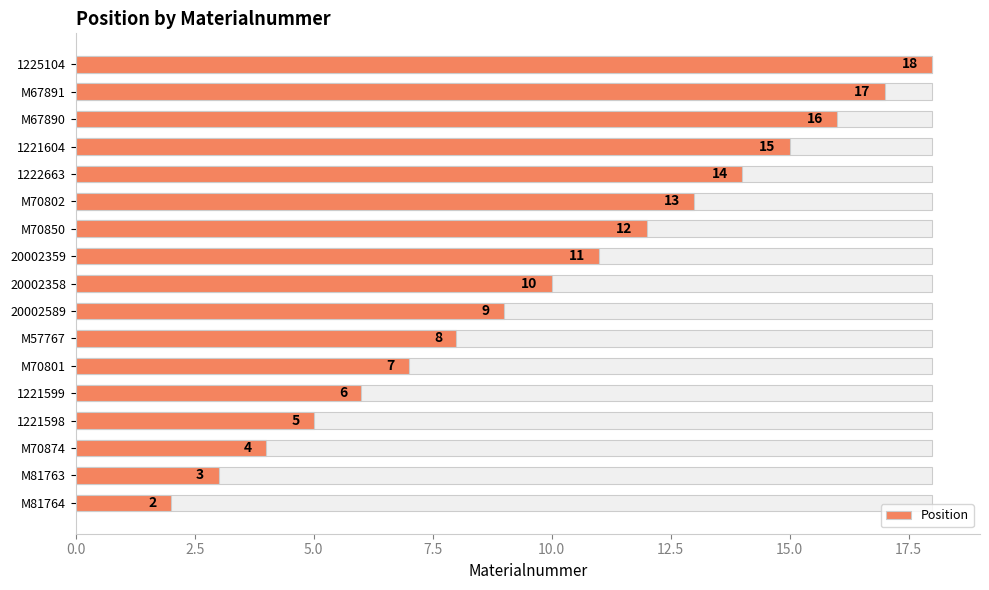

Where does the data first go above 10?

20002359